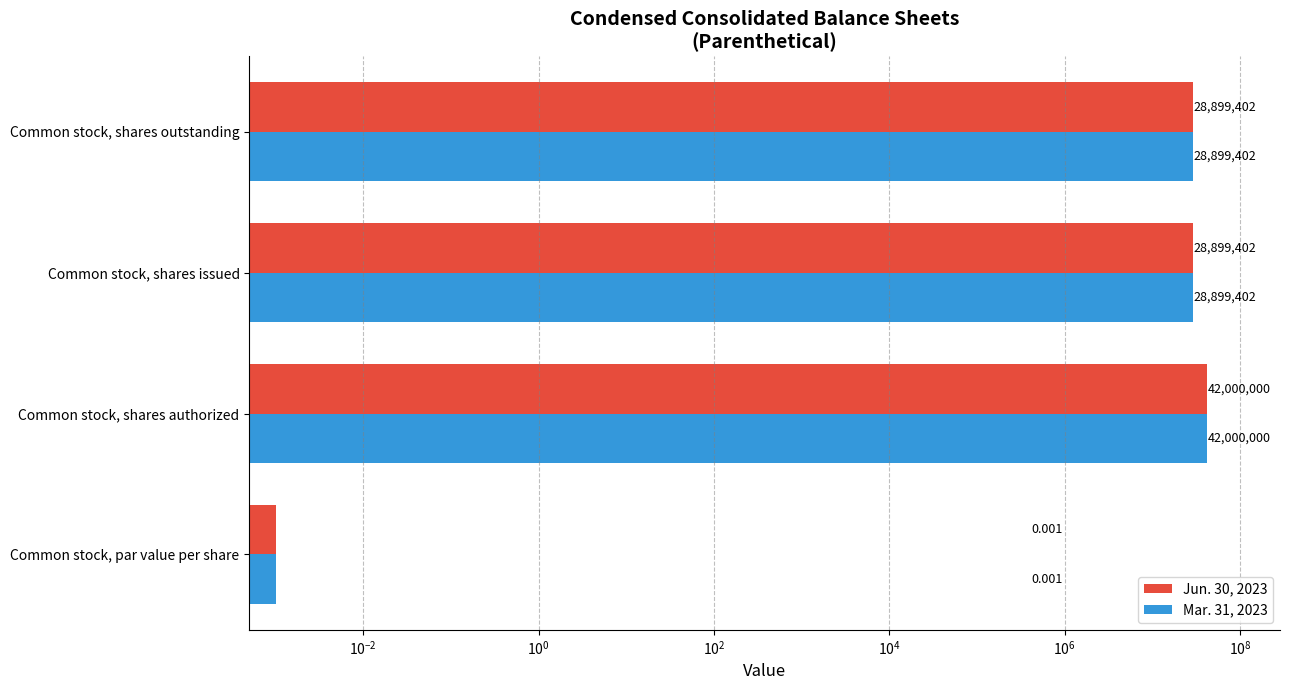

How many bars are there in total?

8